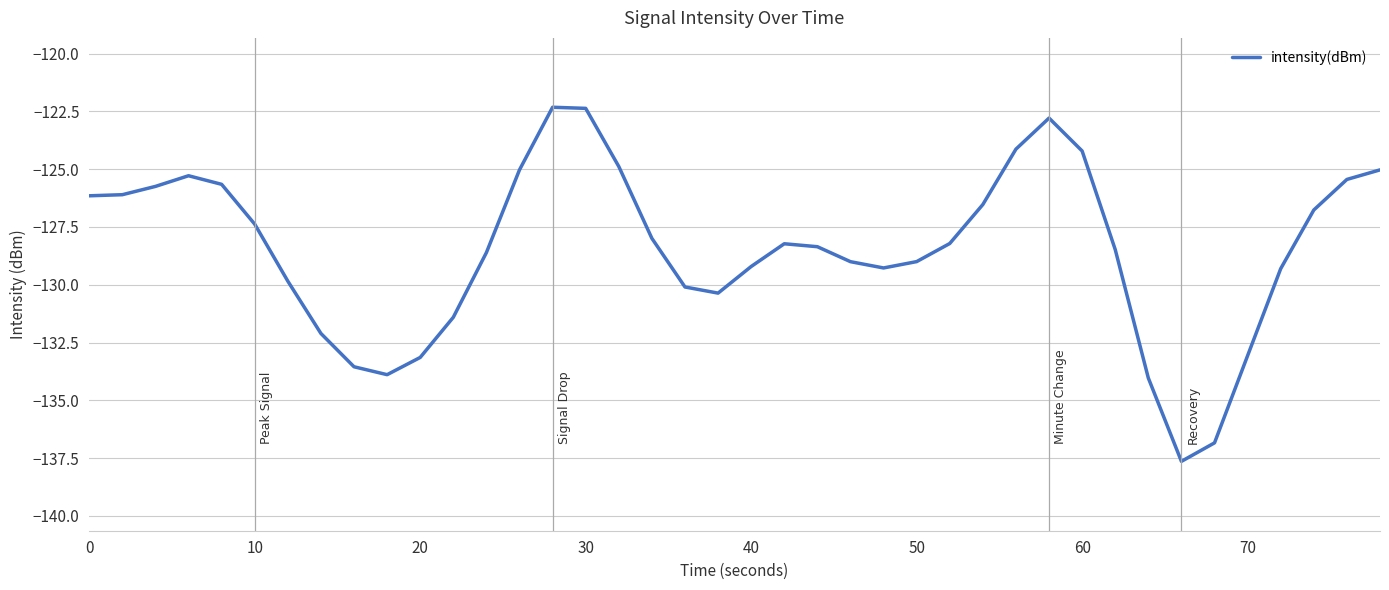

What is the difference between the maximum and minimum values?

15.3